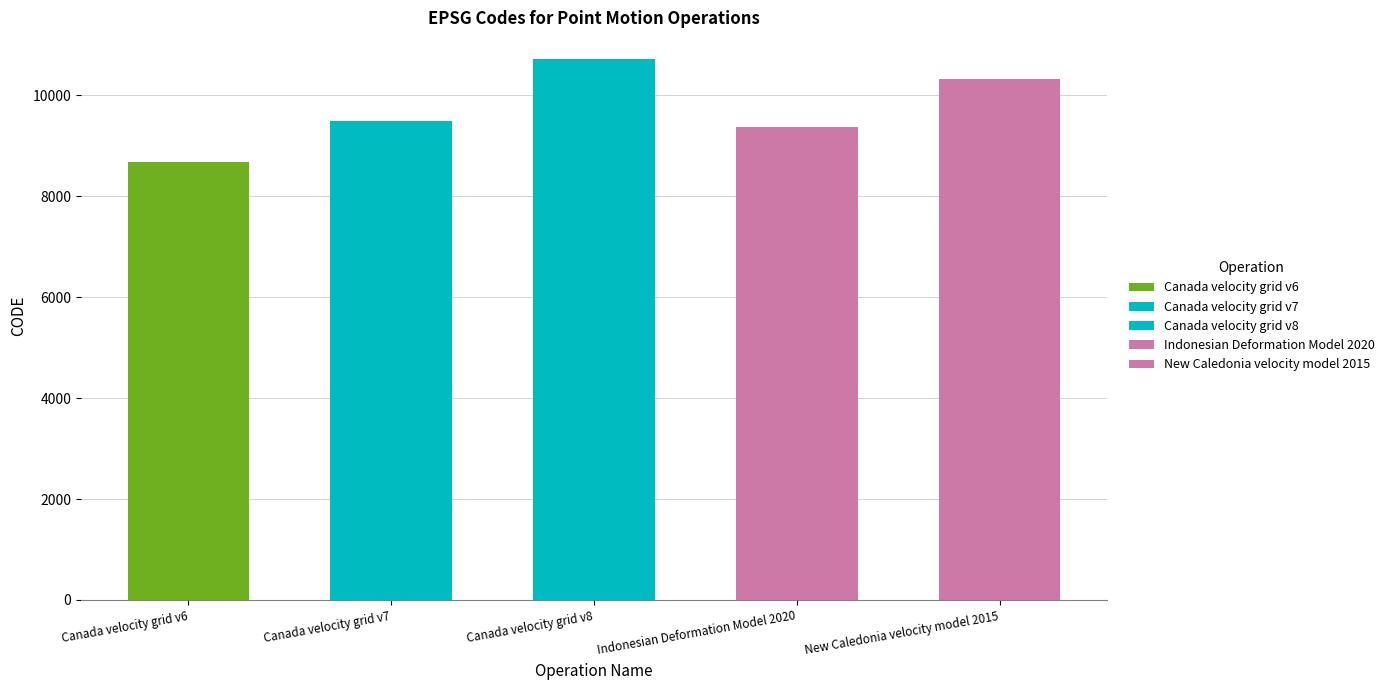

Rank the categories by value from lowest to highest.

Canada velocity grid v6, Indonesian Deformation Model 2020, Canada velocity grid v7, New Caledonia velocity model 2015, Canada velocity grid v8